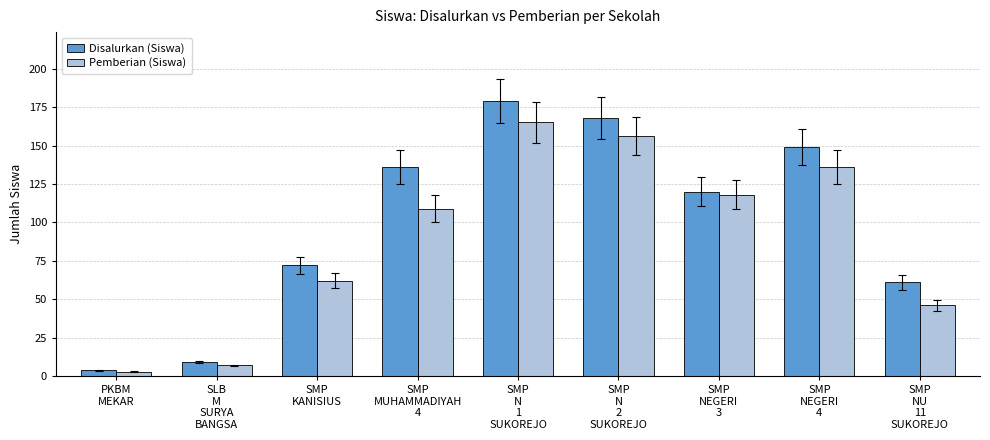

The value of Disalurkan (Siswa) at SMP
NEGERI
4 is 99. True or false?

False